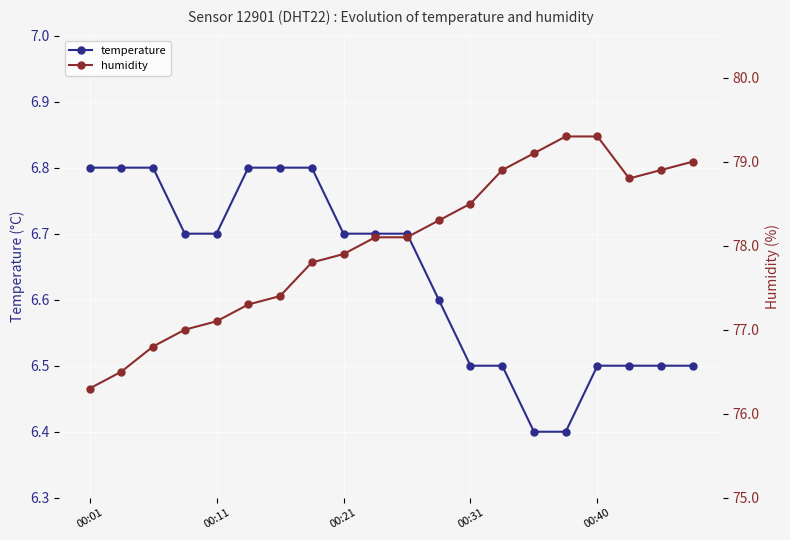

What is the average value of the humidity series?

78.0